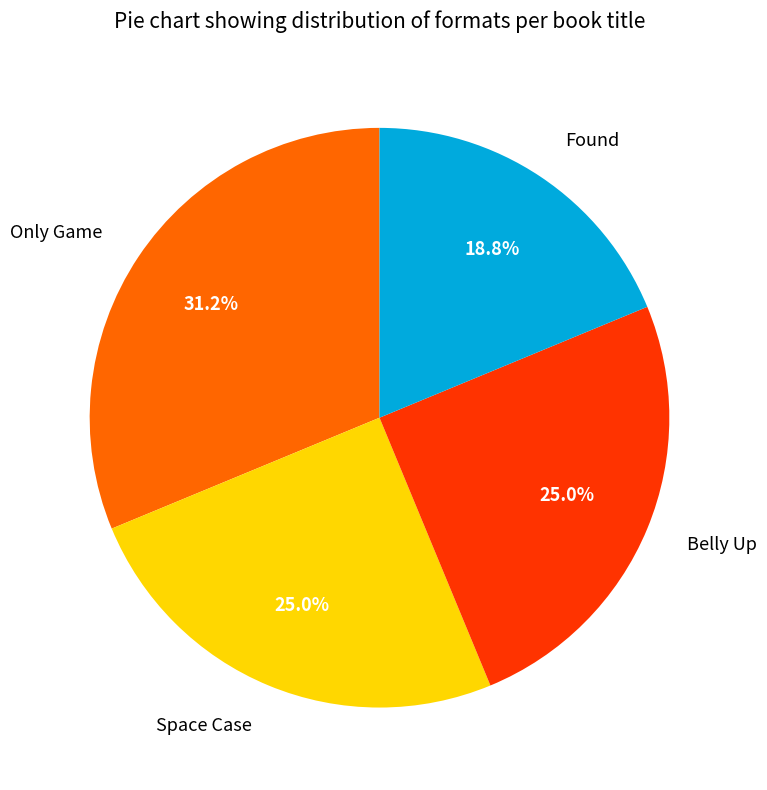

Is Space Case the majority of the pie?

No